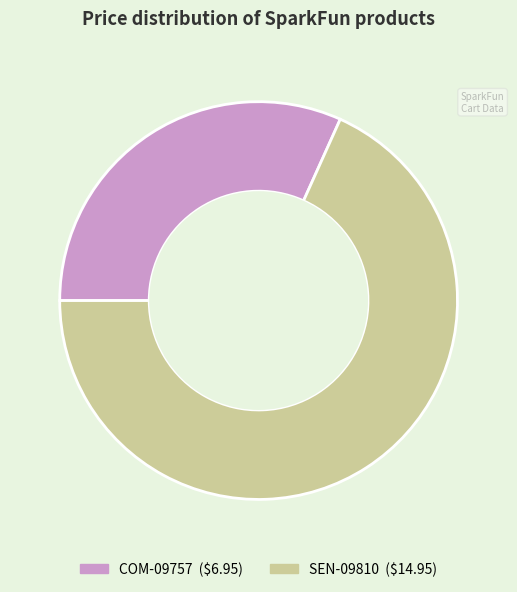

Count the number of slices in the pie.

2